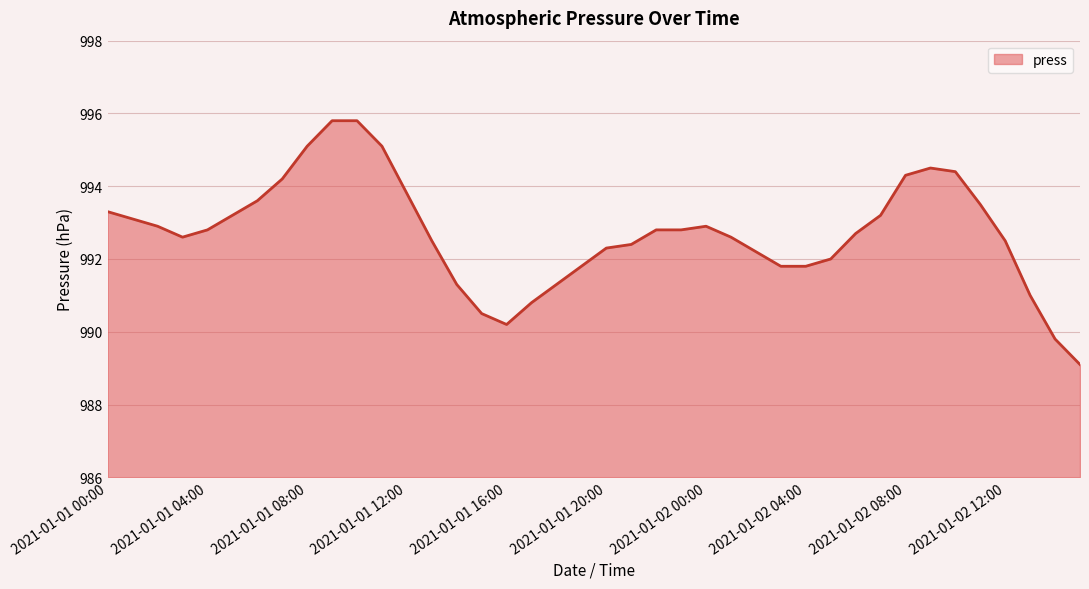

What is the maximum value shown in the chart?

995.8